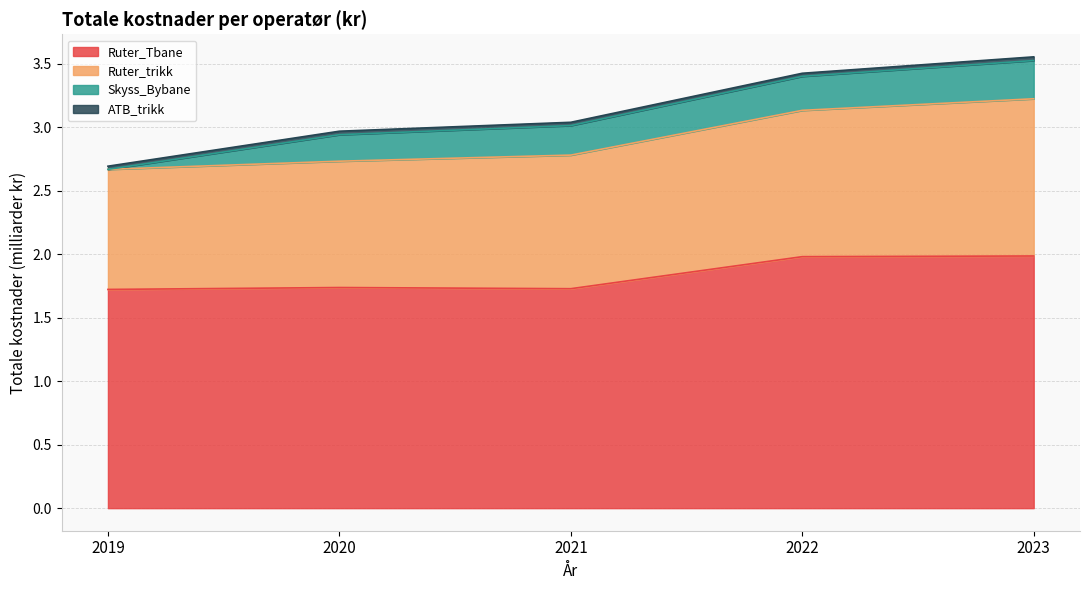

Between 2021 and 2023, which is larger?

2023